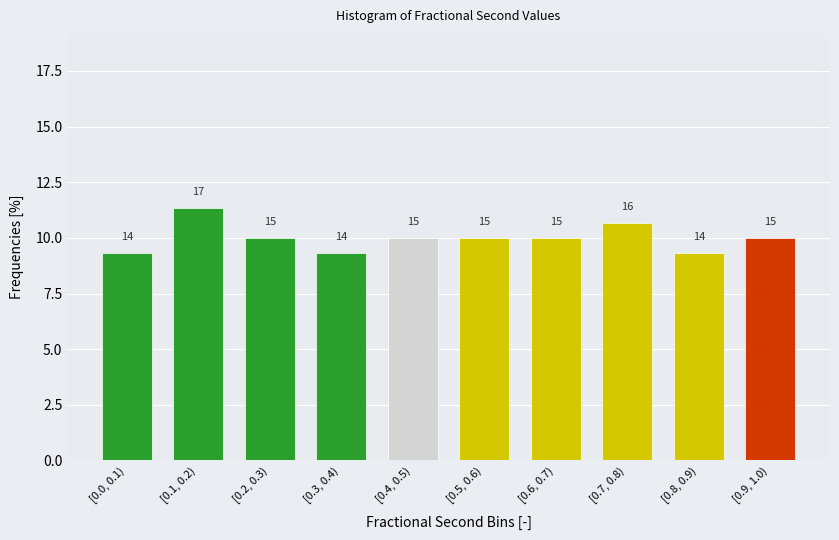

How many bars are there in total?

10